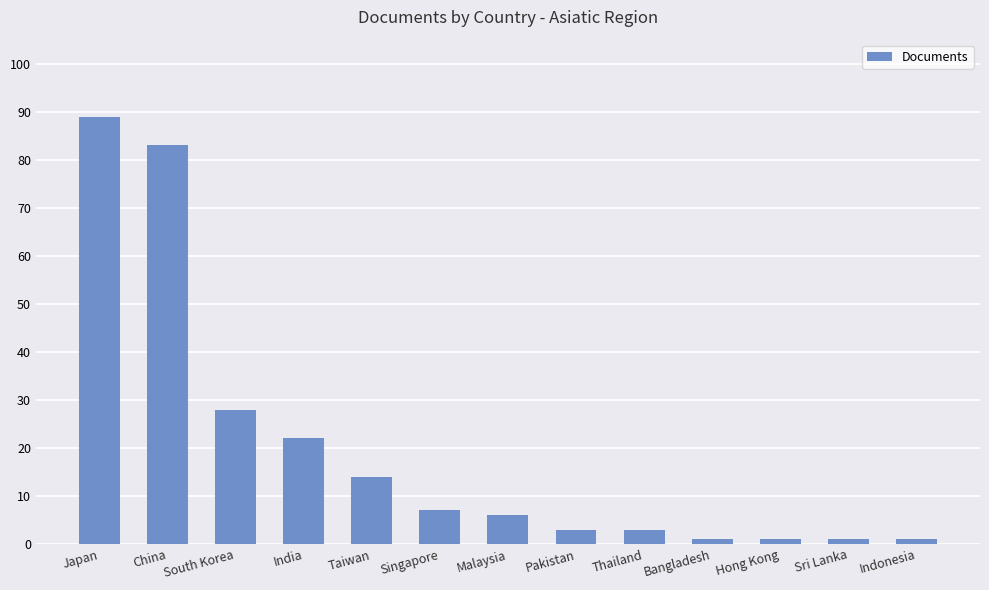

Between India and Indonesia, which is larger?

India